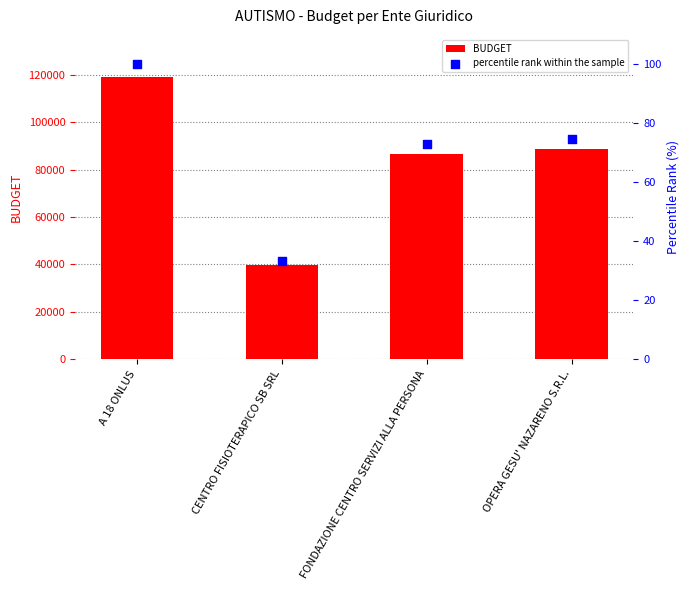

Which series has the largest total across all categories?

BUDGET